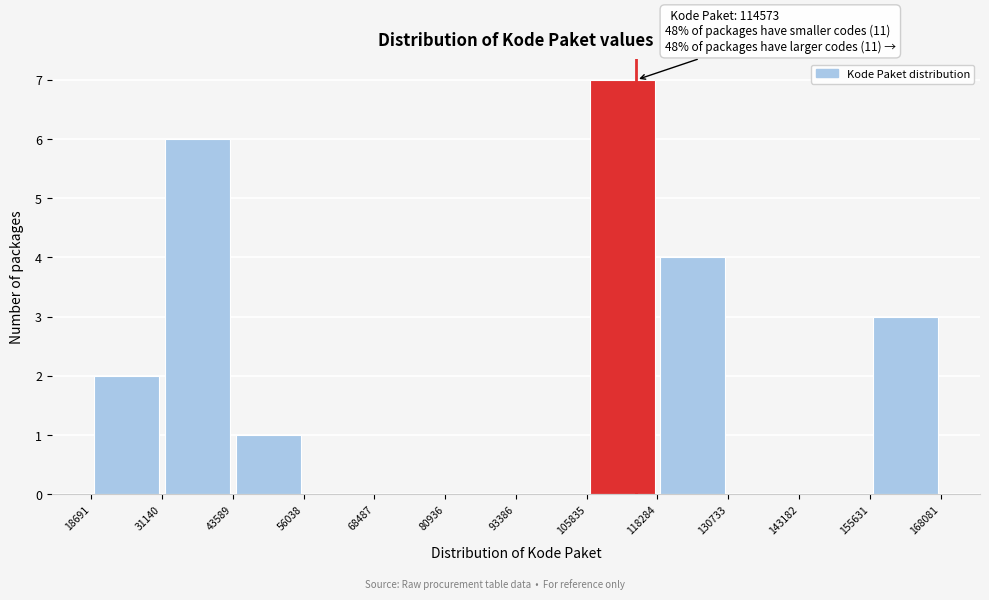

Over which range of the x-axis is the bar tallest?

105835 to 118284